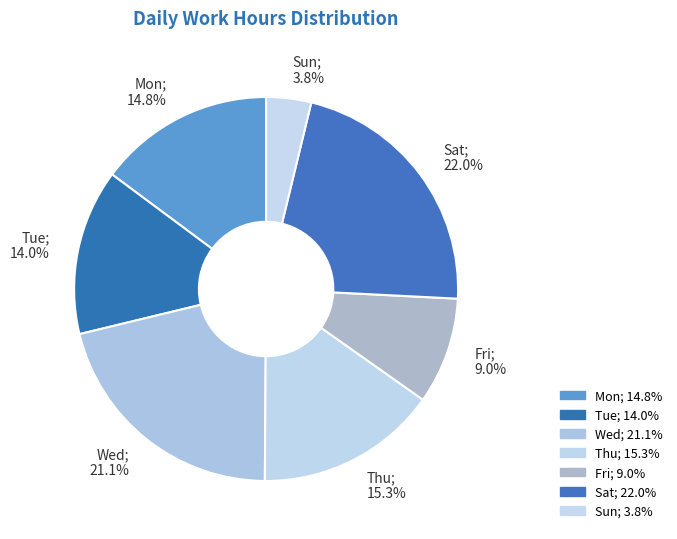

Is Tue; 14.0% the majority of the pie?

No